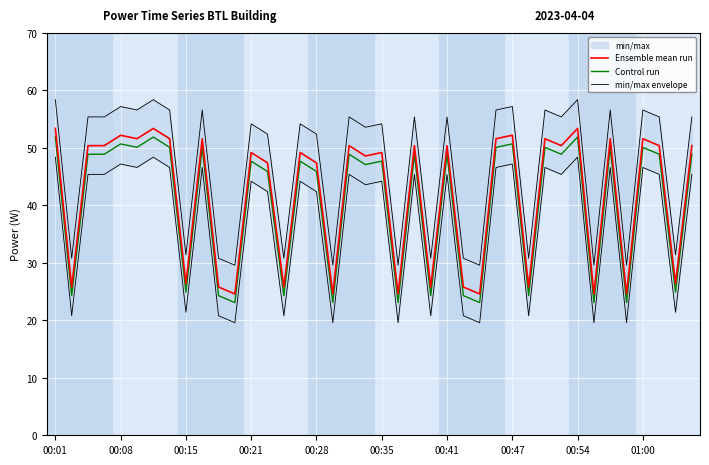

The Control run series shows 47.7 at 00:21. True or false?

True